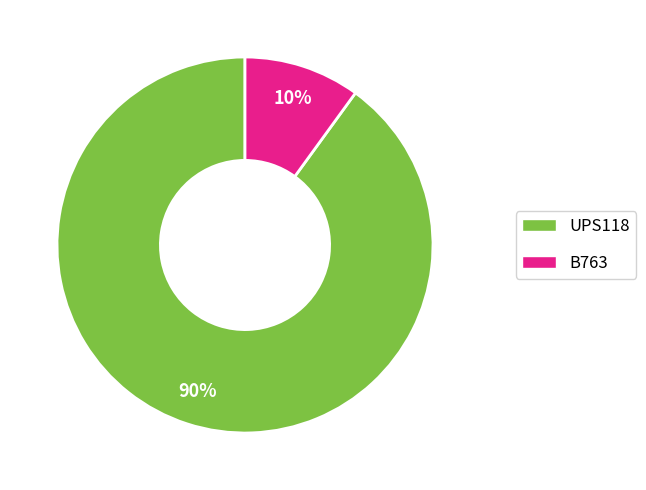

Is the sum of B763 and UPS118 greater than half?

Yes